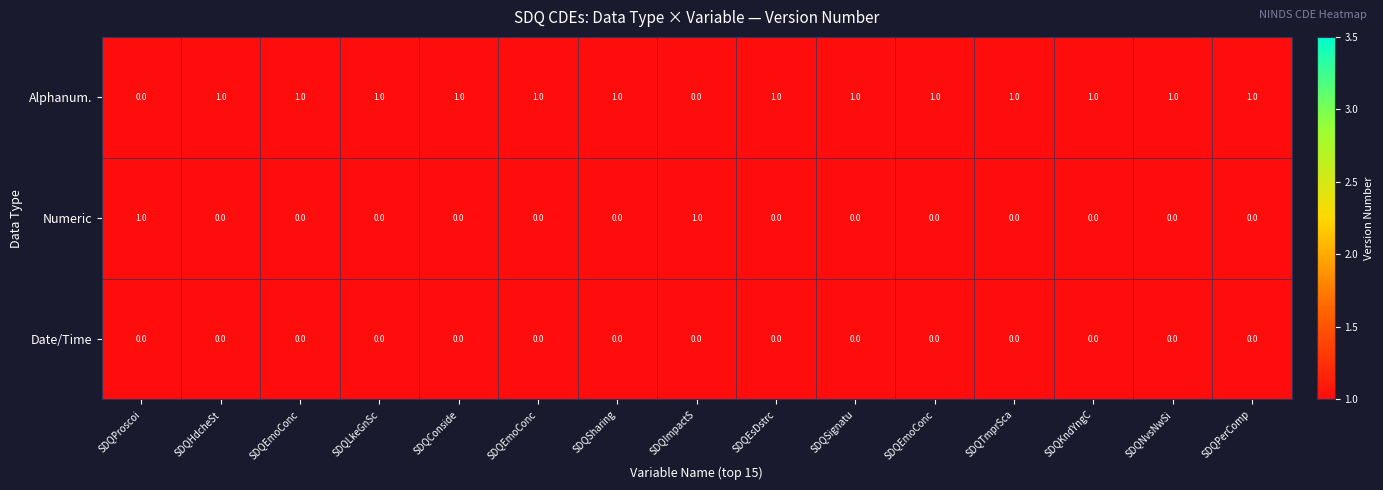

Which series has the largest range (max minus min)?

Alphanum.